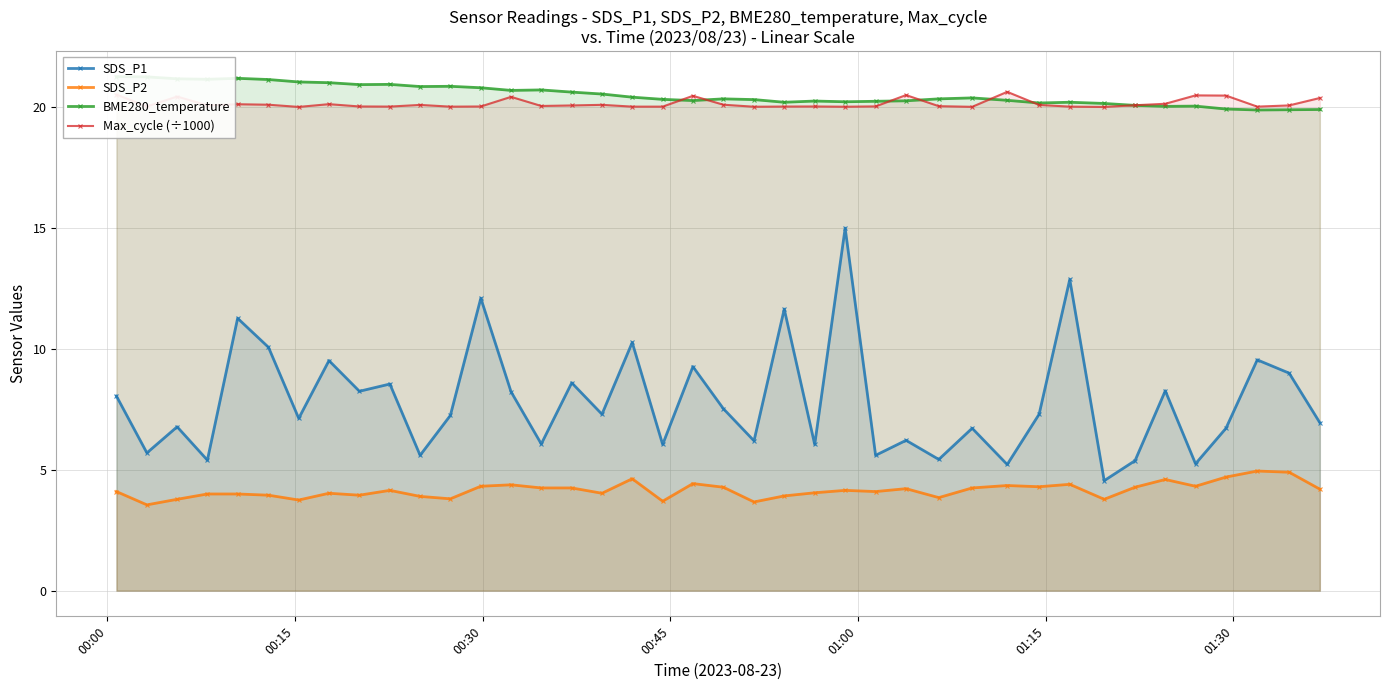

True or false: Max_cycle (÷1000) and SDS_P1 intersect in this chart.

False